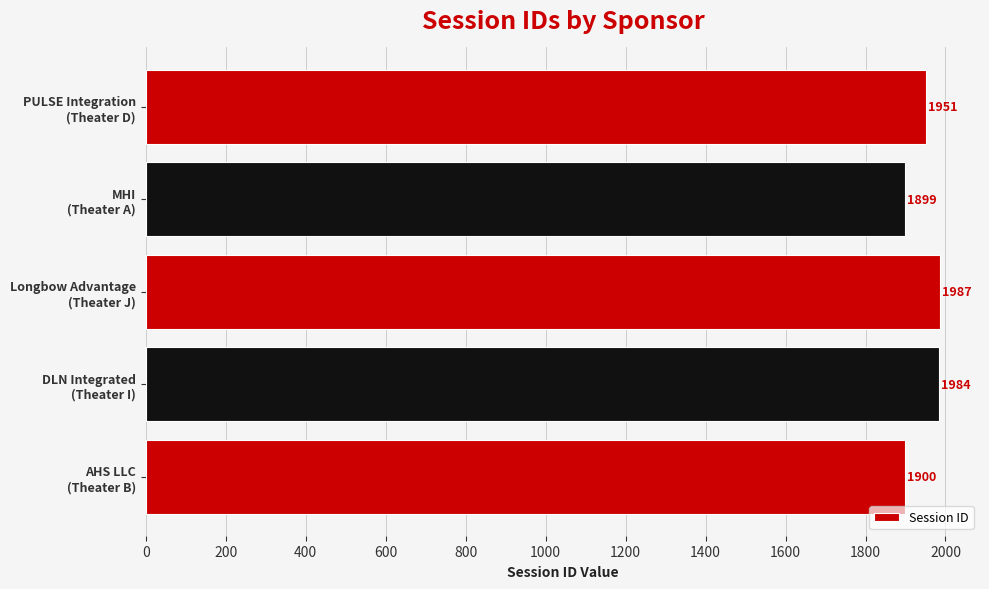

What is the difference between the maximum and minimum values?

88